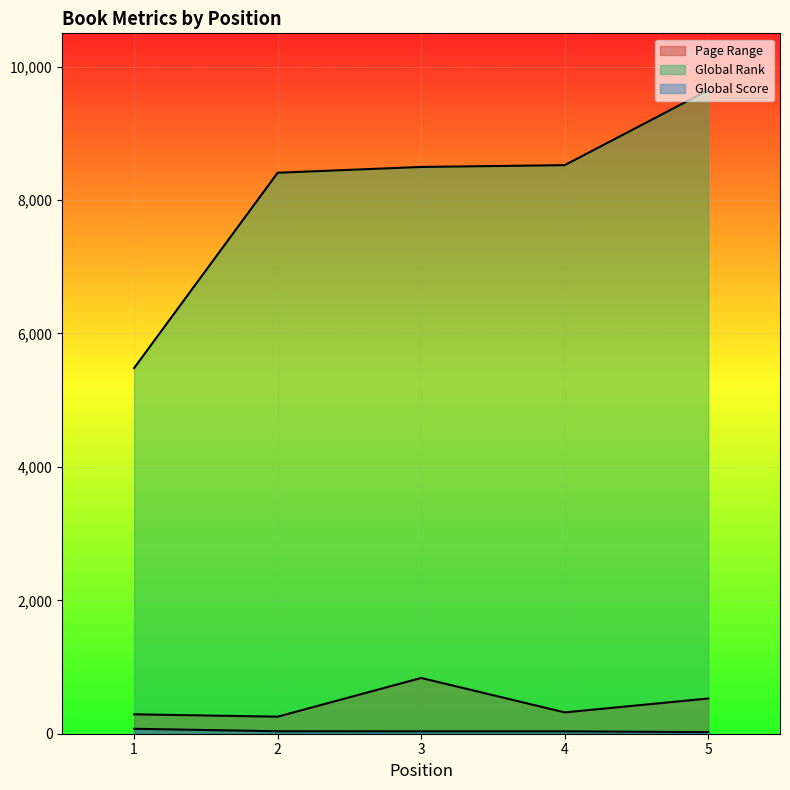

True or false: Global Rank and Global Score cross at least once.

False